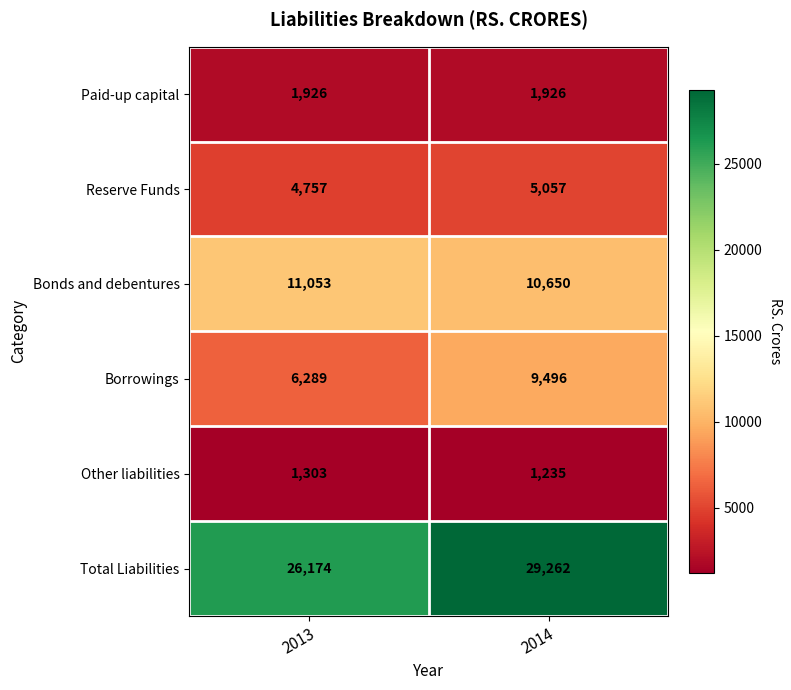

What is the approximate value of Total Liabilities at 2014?

29262